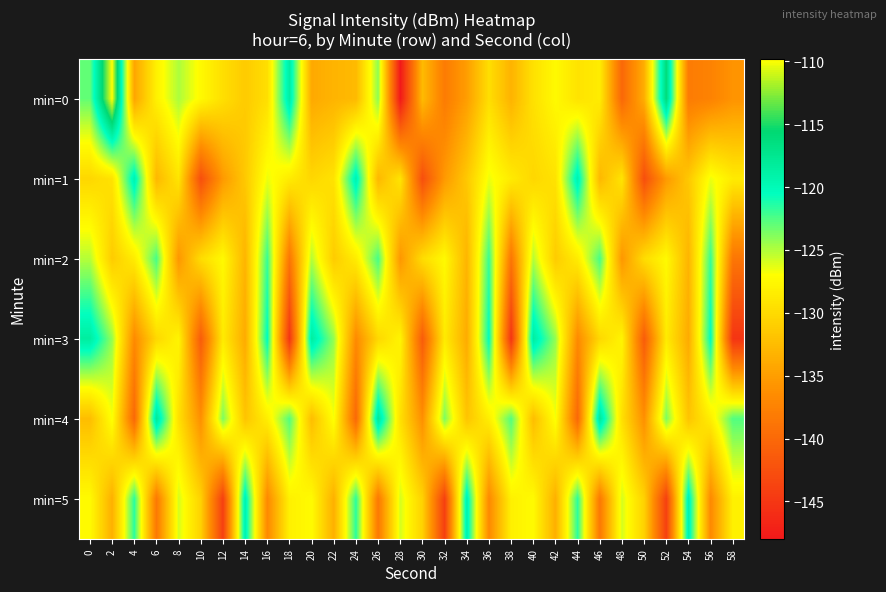

What is the total value across all series at 48?

-788.0